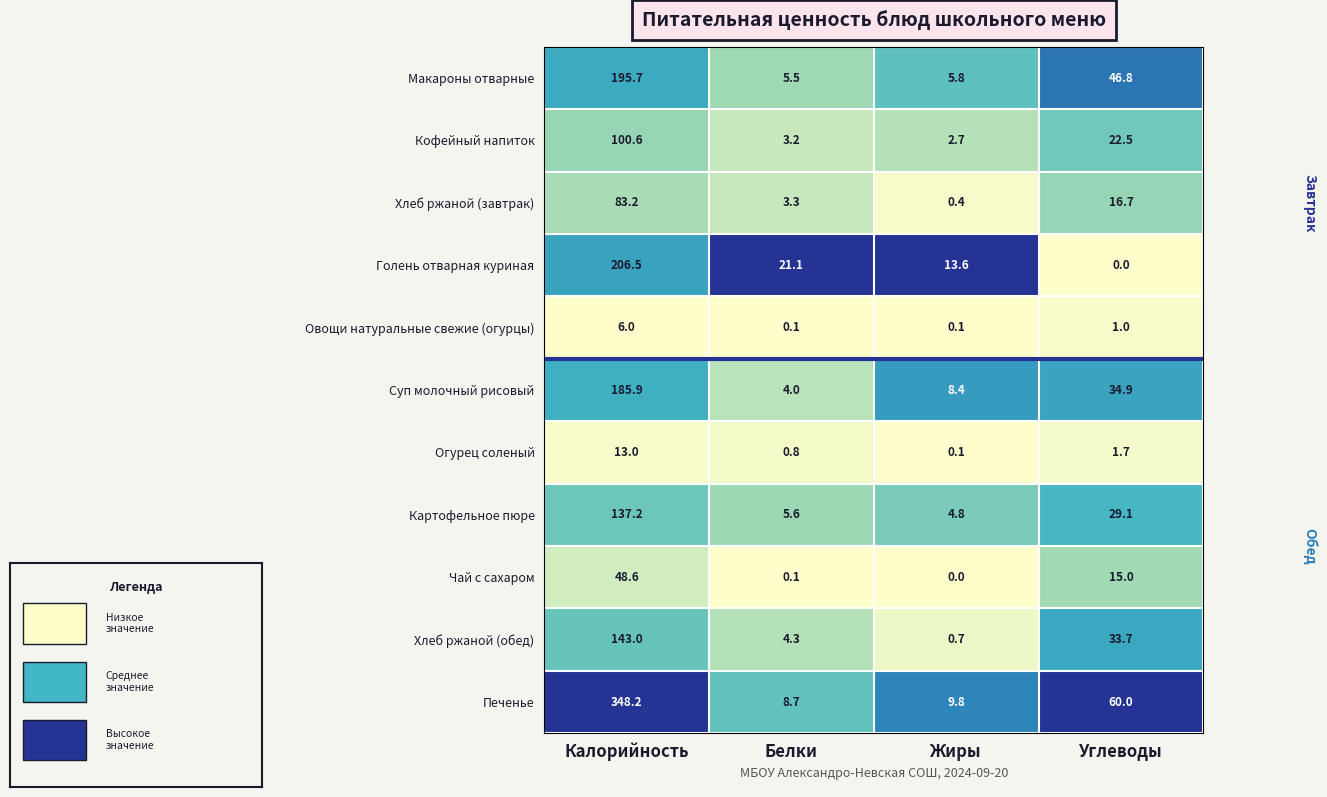

Is it true that Овощи натуральные свежие (огурцы) equals 6.0 at Калорийность?

True